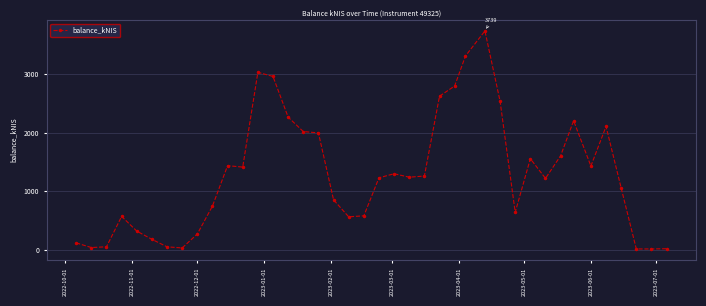

What is the difference between the second highest and second lowest values?

3302.1